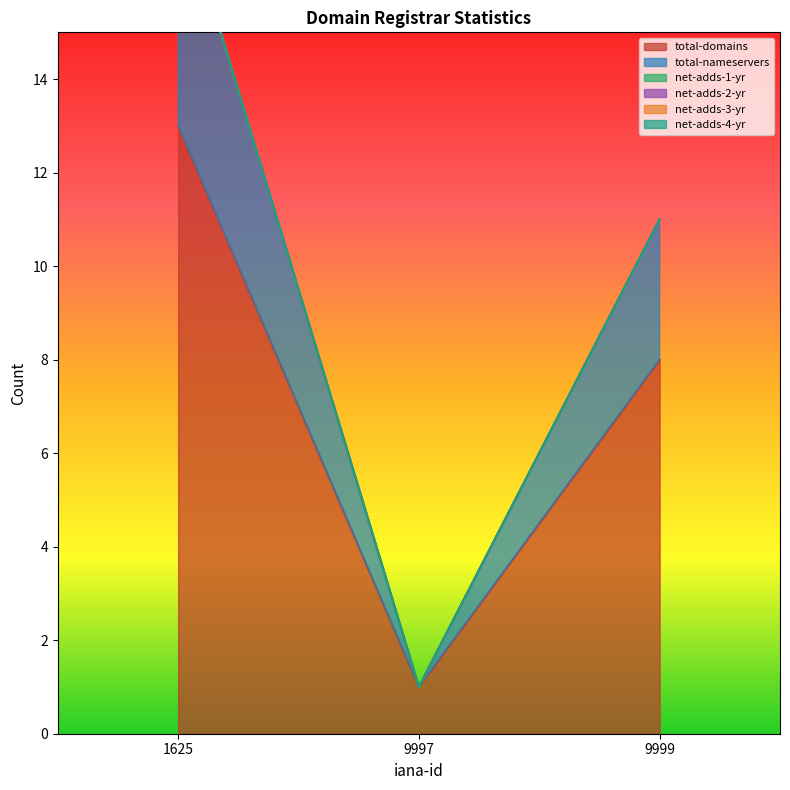

Is it true that total-domains equals 13 at 1625?

True